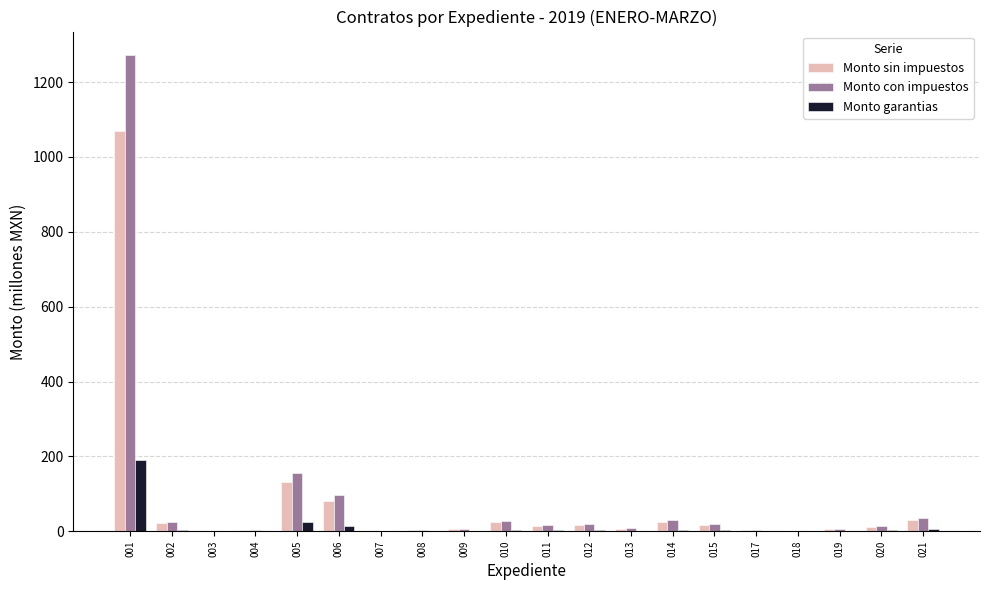

At which category is the sum across all series the highest?

001